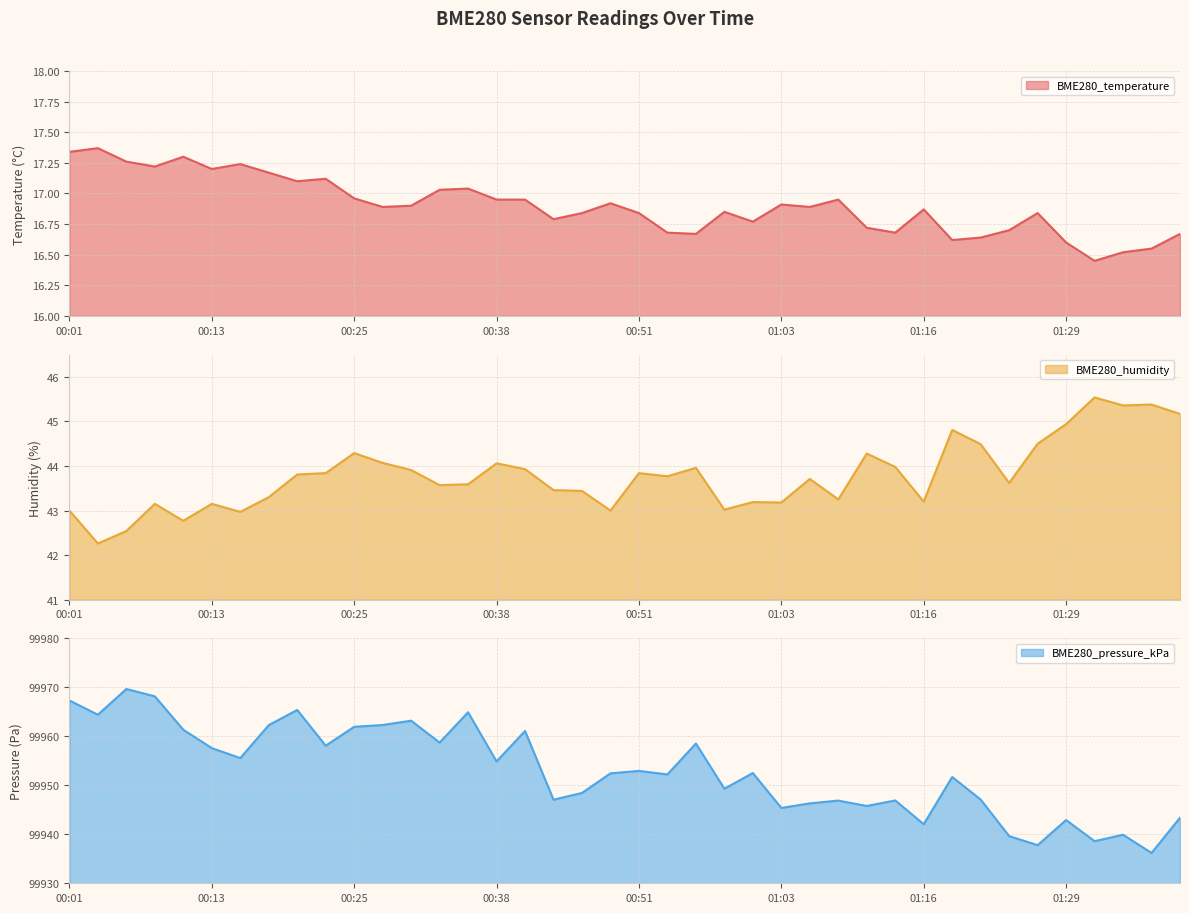

What is the difference between the BME280_pressure_kPa values at 00:51 and 00:18?

9.3